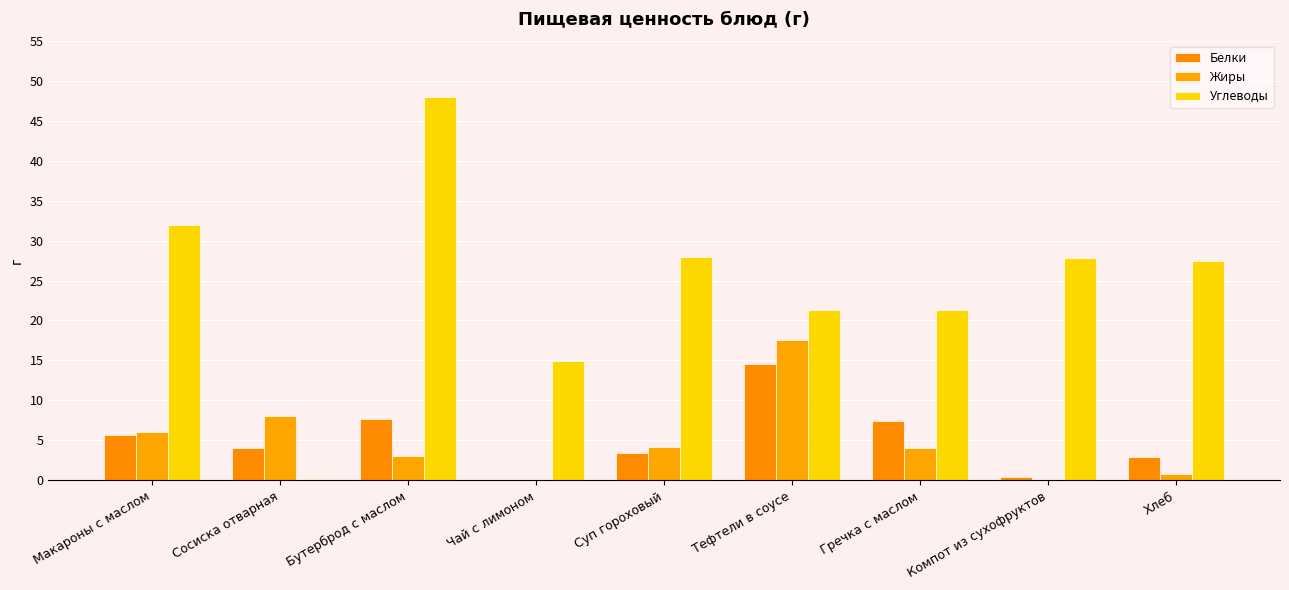

Rank the categories by Жиры value from highest to lowest.

Тефтели в соусе, Сосиска отварная, Макароны с маслом, Суп гороховый, Гречка с маслом, Бутерброд с маслом, Хлеб, Компот из сухофруктов, Чай с лимоном